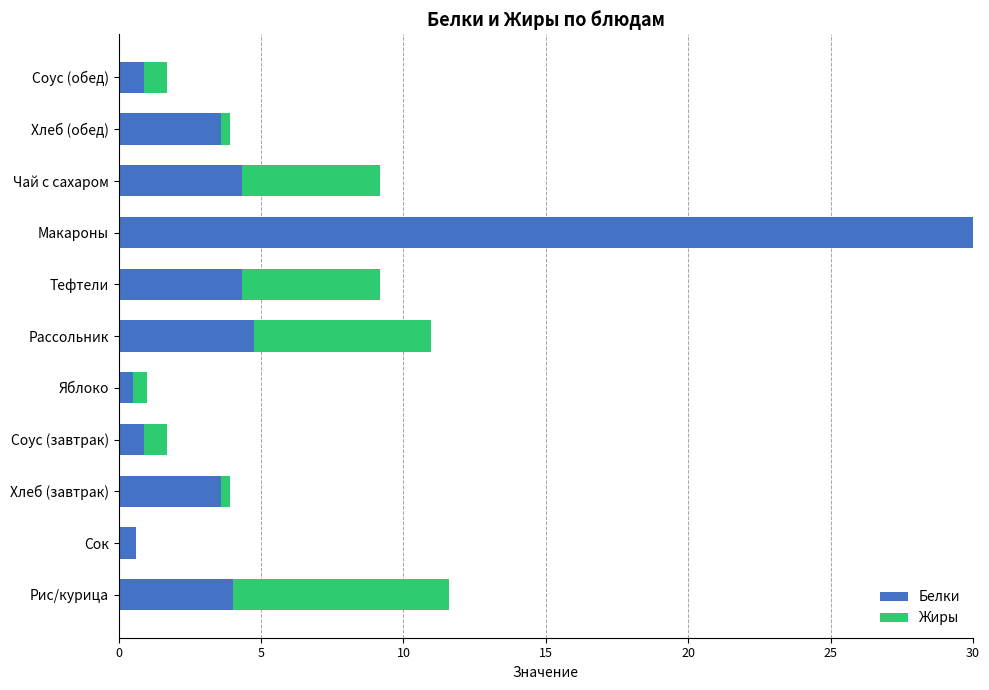

What is the sum of all Белки values?

411.5